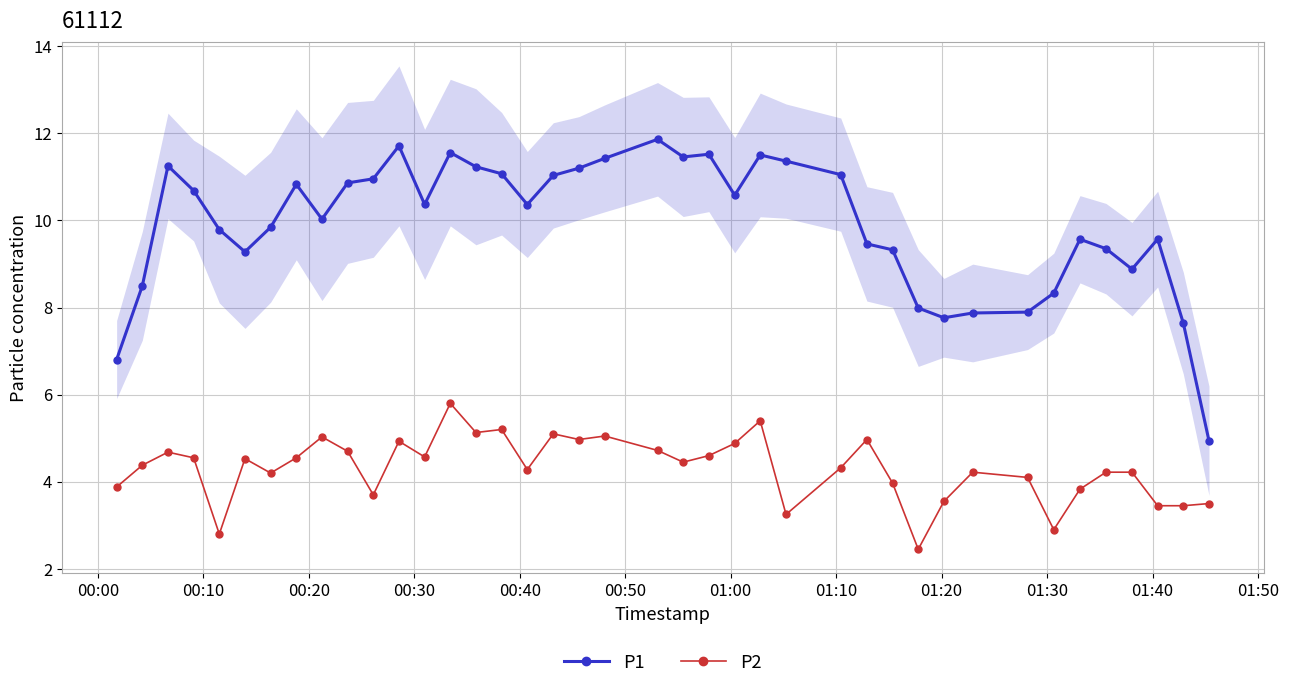

Reading left to right, list all the values displayed in this chart.

P1: 6.8	8.5	11.2	10.7	9.8	9.3	9.8	10.8	10.0	10.9	11.0	11.7	10.4	11.6	11.2	11.1	10.4	11.0	11.2	11.4	11.9	11.5	11.5	10.6	11.5	11.4	11.1	9.5	9.3	8.0	7.8	7.9	7.9	8.3	9.6	9.3	8.9	9.6	7.6	4.9
P2: 3.9	4.4	4.7	4.5	2.8	4.5	4.2	4.5	5.0	4.7	3.7	4.9	4.6	5.8	5.1	5.2	4.3	5.1	5.0	5.0	4.7	4.5	4.6	4.9	5.4	3.2	4.3	5.0	4.0	2.5	3.5	4.2	4.1	2.9	3.8	4.2	4.2	3.5	3.5	3.5